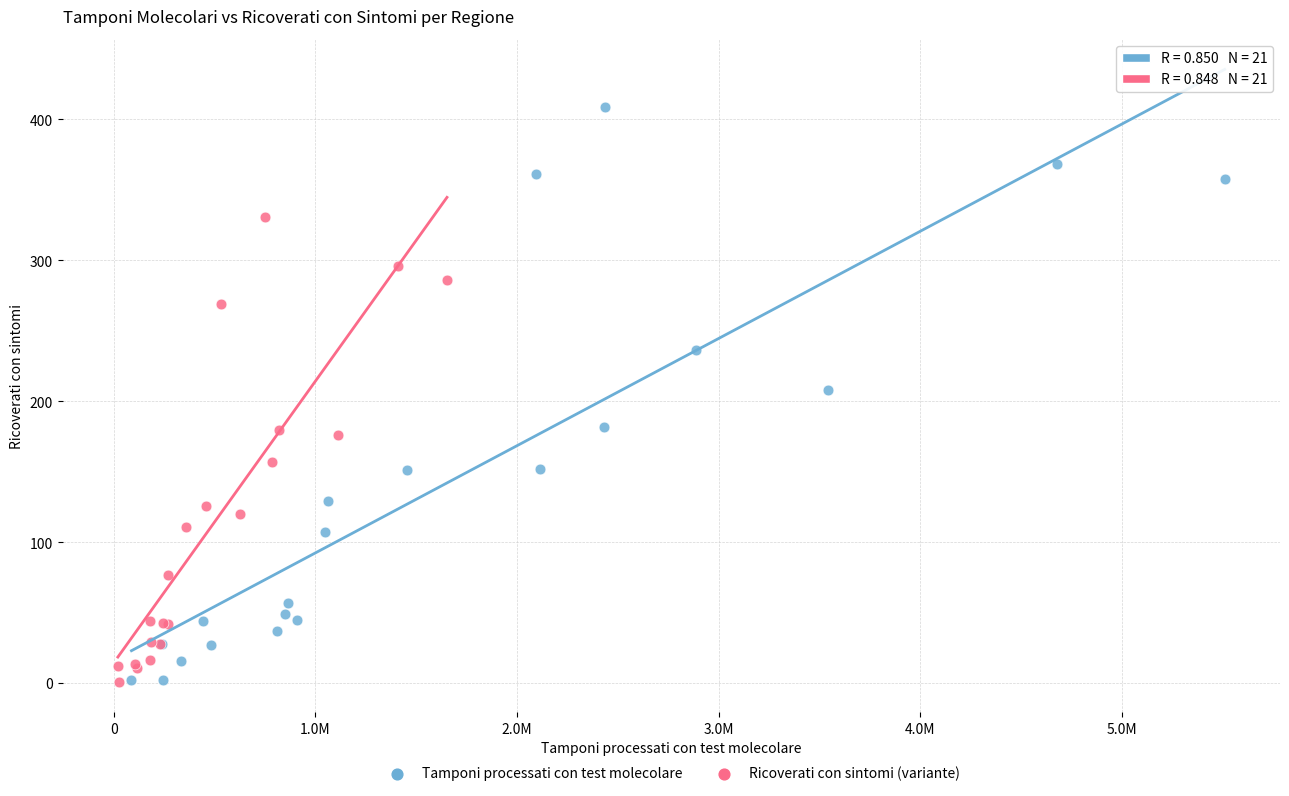

Which series has the widest spread of Y values?

Tamponi processati con test molecolare